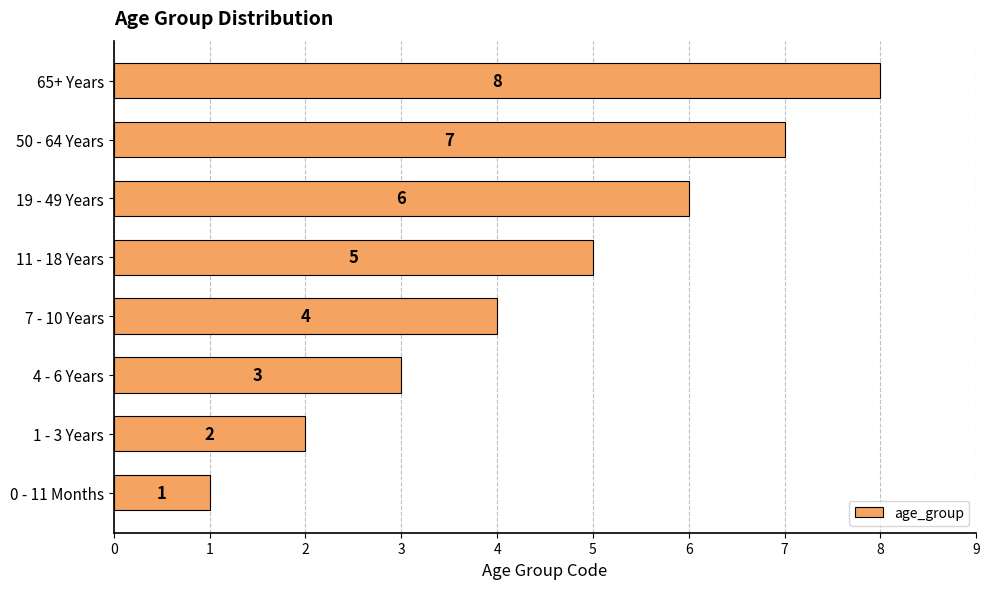

How many values are between 3 and 7?

5